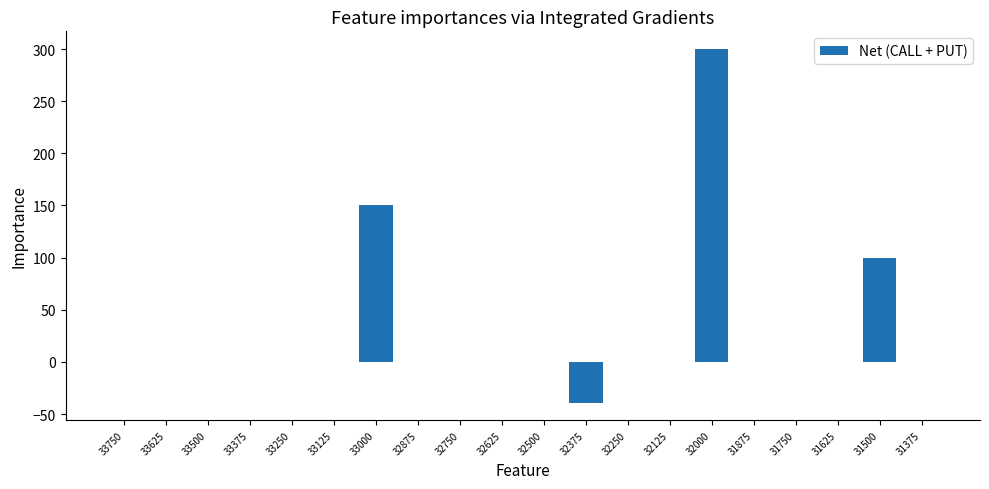

Reading left to right, transcribe all the data shown in this chart.

0	0	0	0	0	0	150	0	0	0	0	-39	0	0	300	0	0	0	100	0